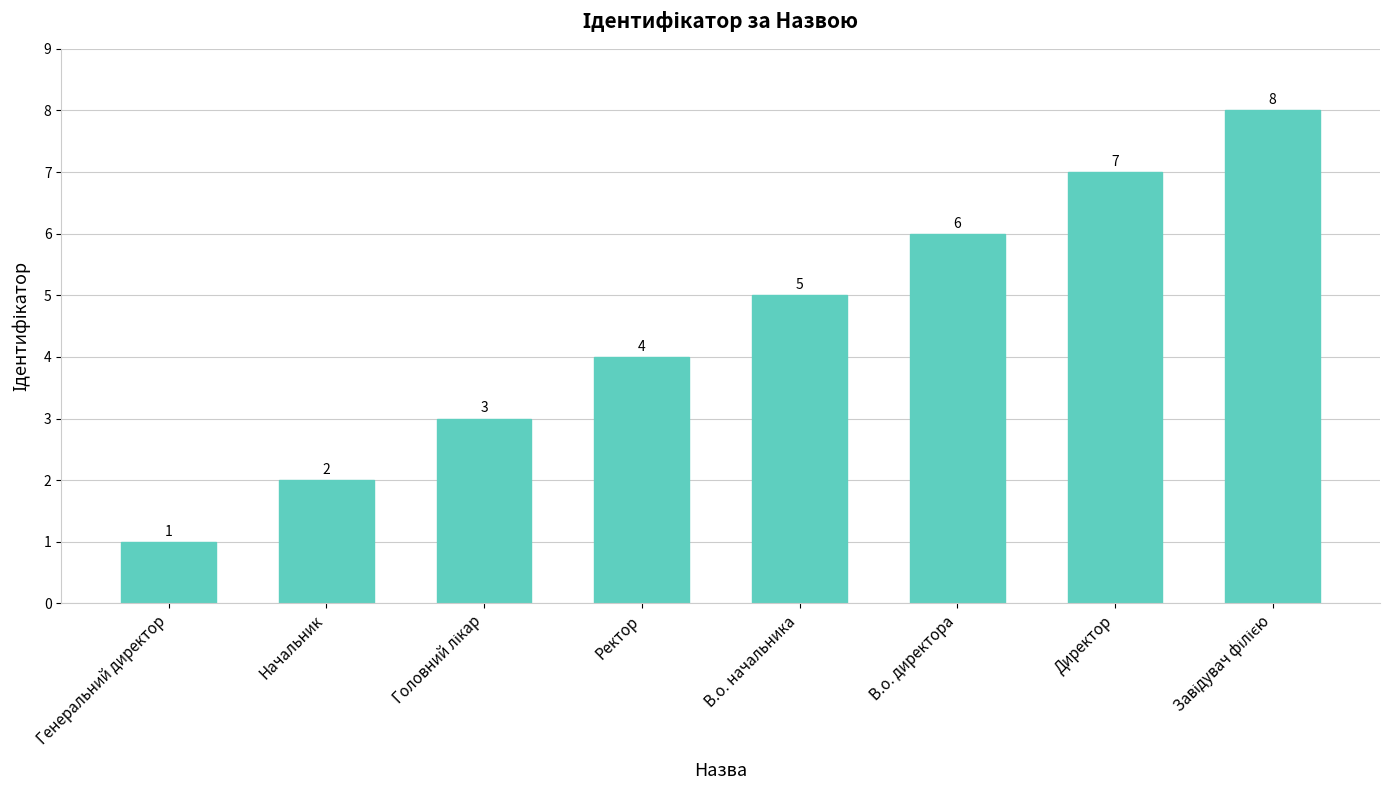

What is the ratio of the value at Начальник to the value at Директор?

0.3